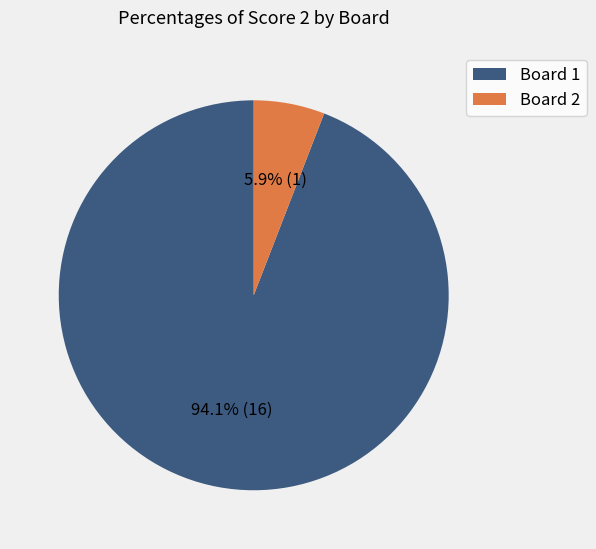

Combined, do Board 2 and Board 1 account for over 50%?

Yes